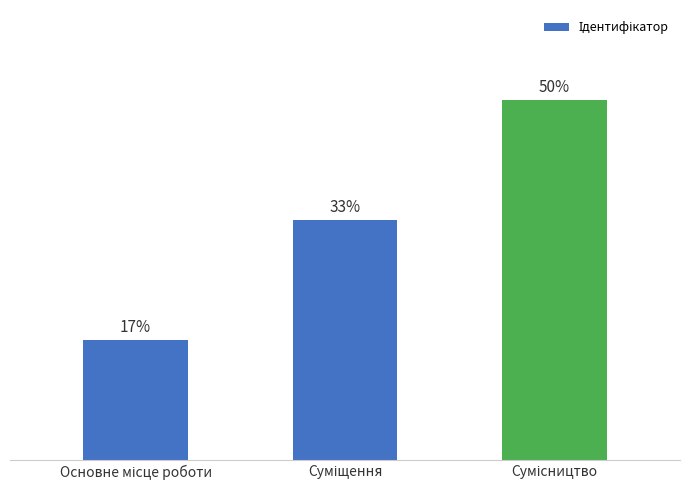

Reading left to right, extract all data points from this chart.

Основне місце роботи=1	Суміщення=2	Сумісництво=3